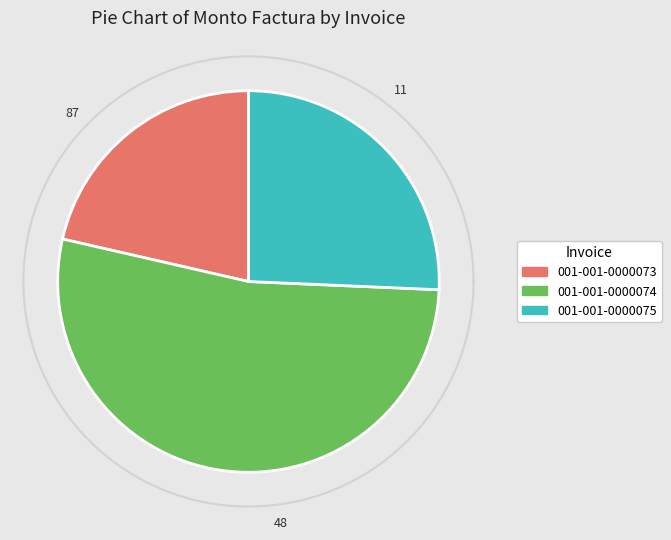

Which category has the biggest portion of the pie?

001-001-0000074